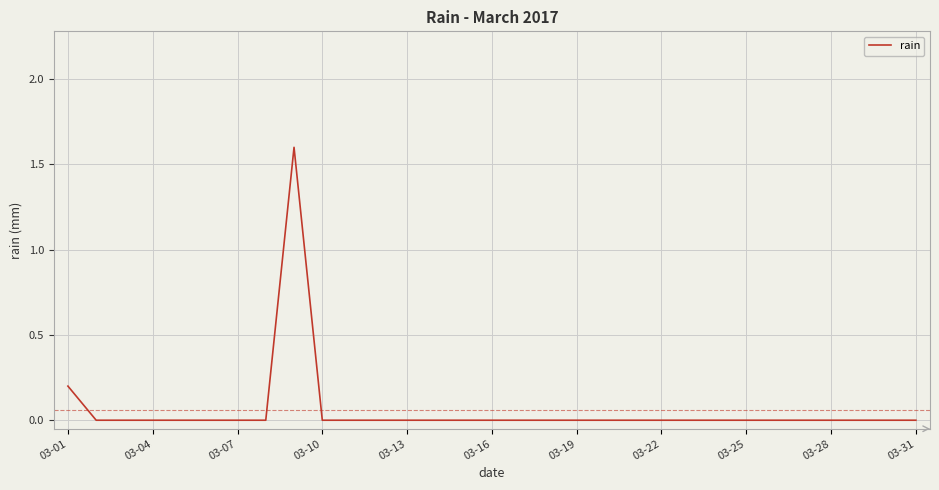

What is the sum of all values?

1.8